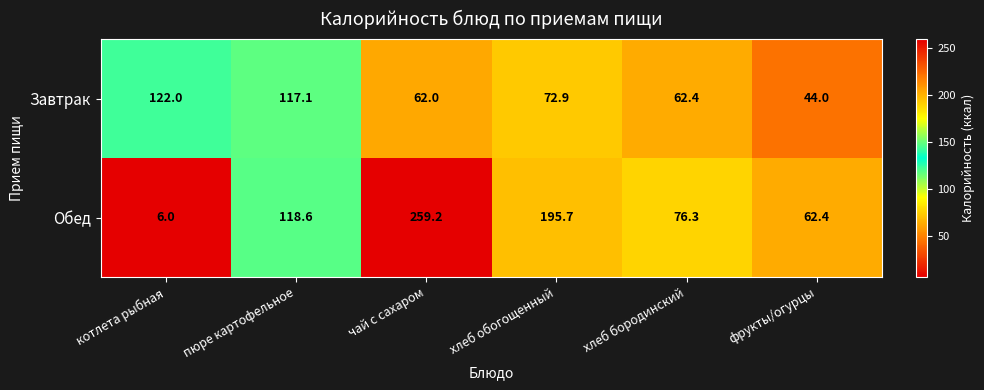

Is it true that Обед equals 43.5 at фрукты/огурцы?

False